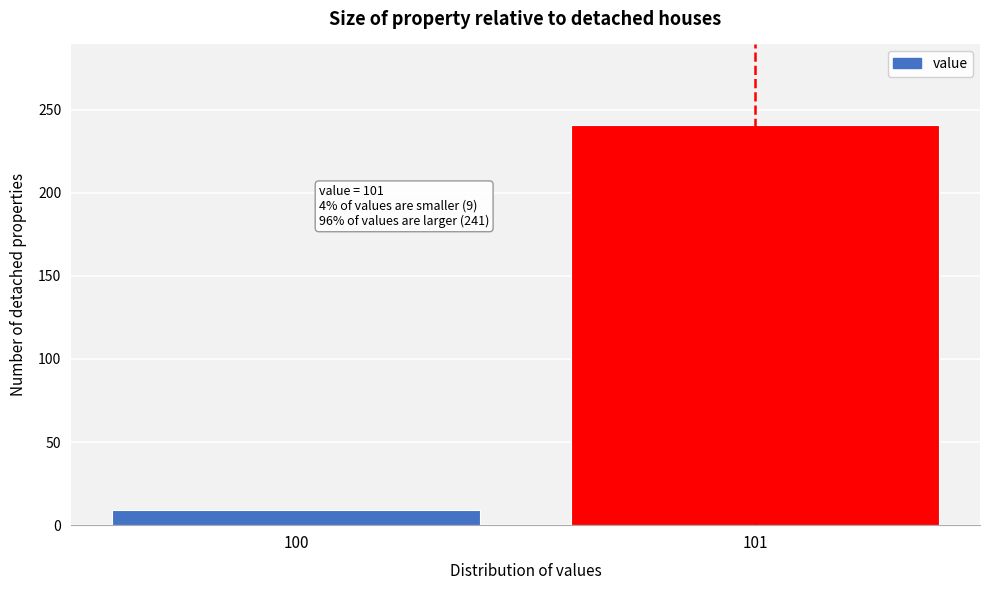

Reading left to right, transcribe all the data shown in this chart.

9	241